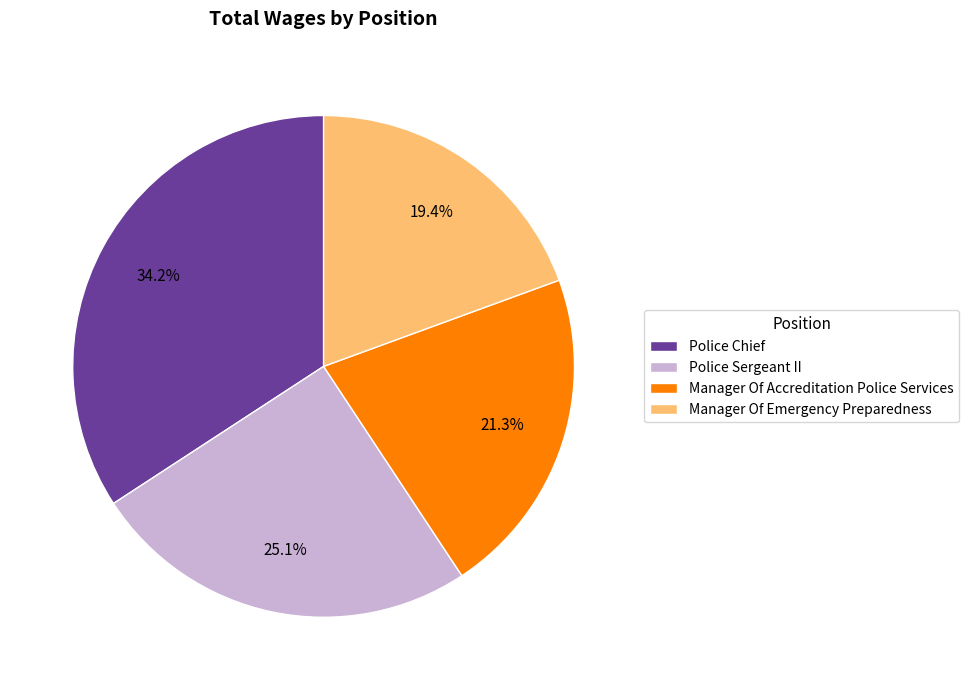

To the nearest percent, what percentage of the pie is Police Sergeant II?

25%